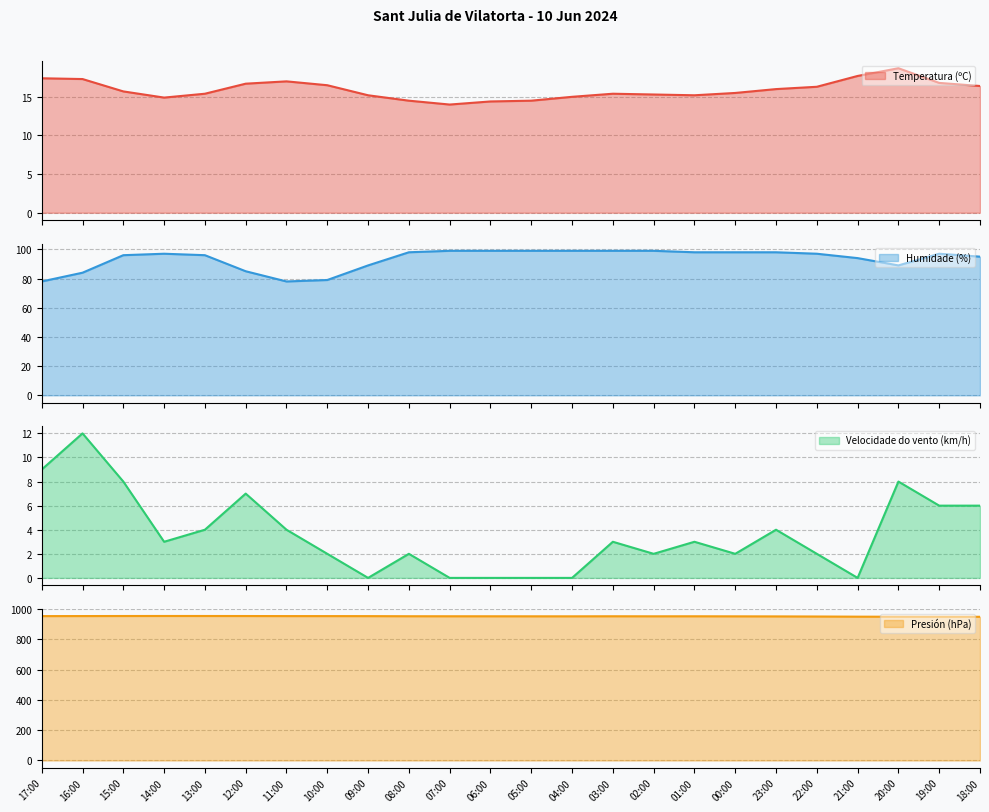

In Humidade (%), how many points are lower than both neighbors (excluding endpoints)?

2